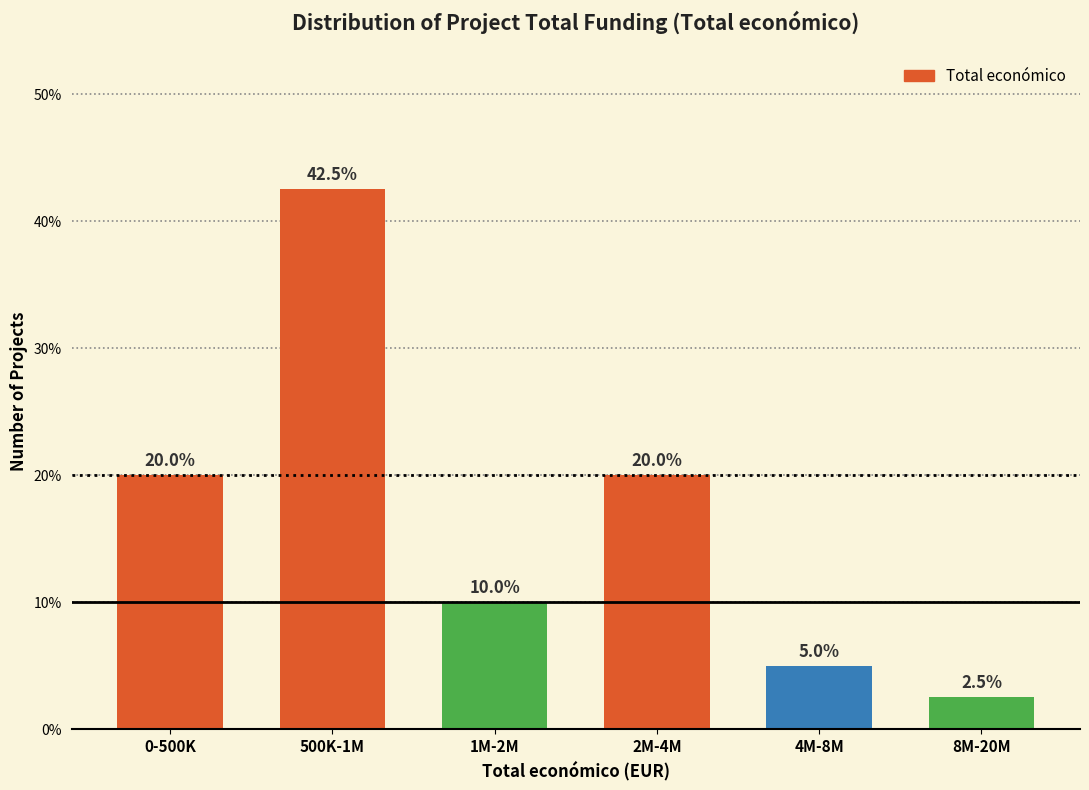

Reading right to left, what are all the values shown in this chart?

2.5	5.0	20.0	10.0	42.5	20.0